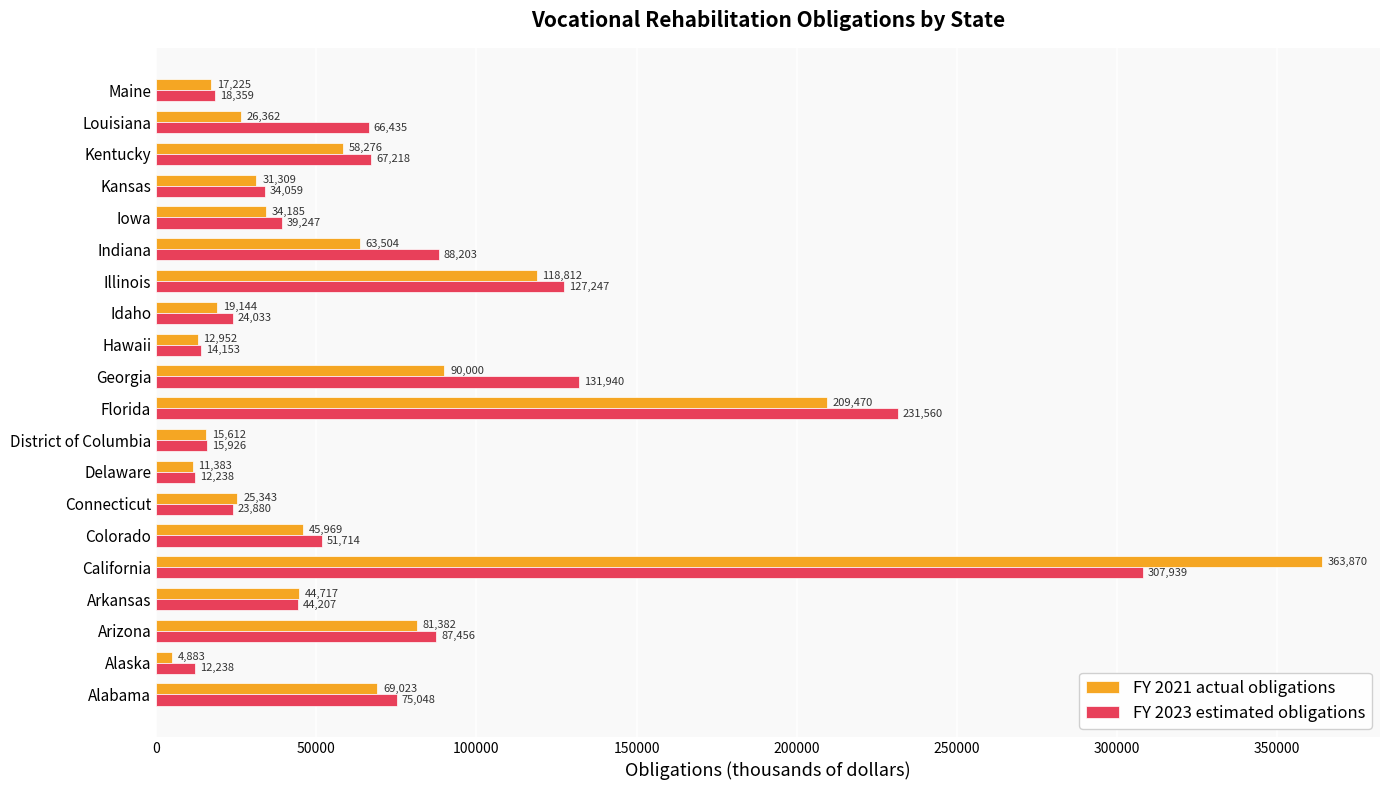

What is the difference between the highest and lowest values at Idaho?

4889